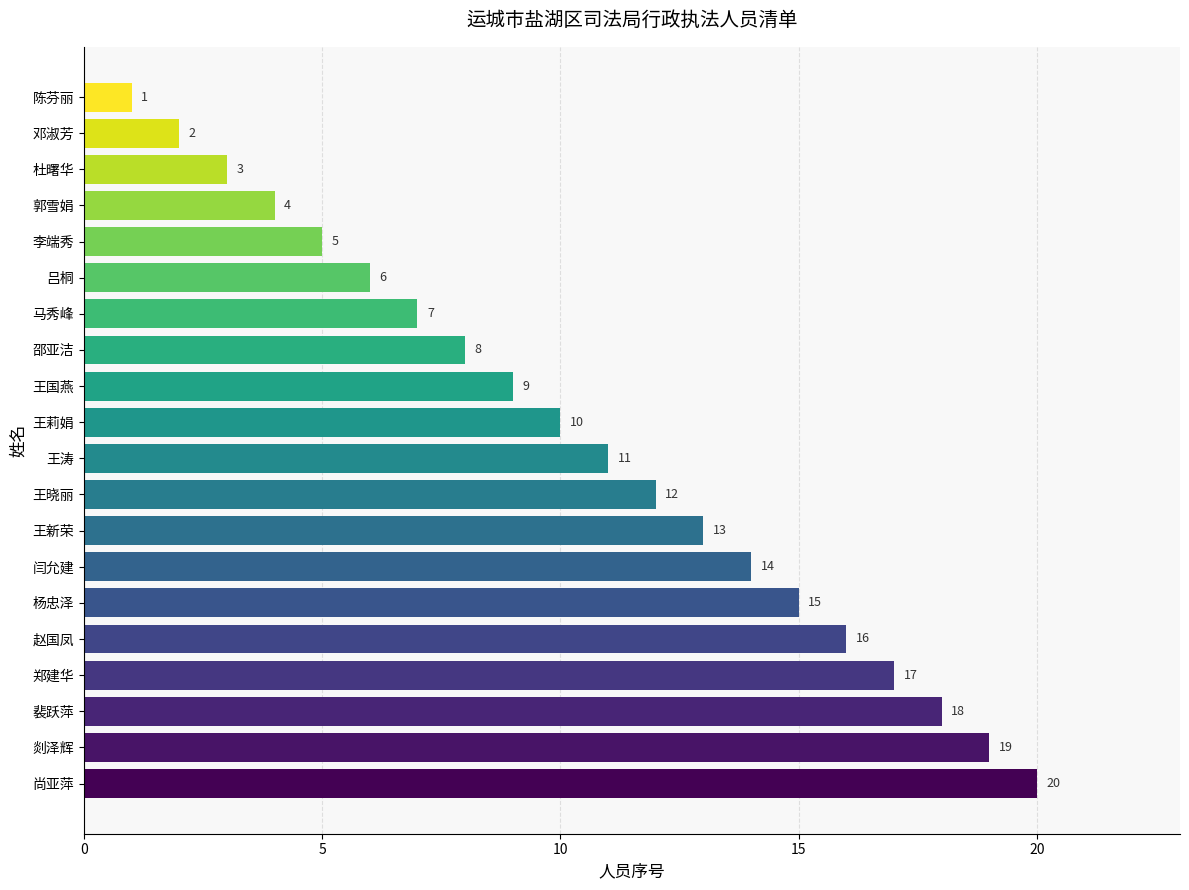

True or false: the data shows 8 at 邵亚洁.

True